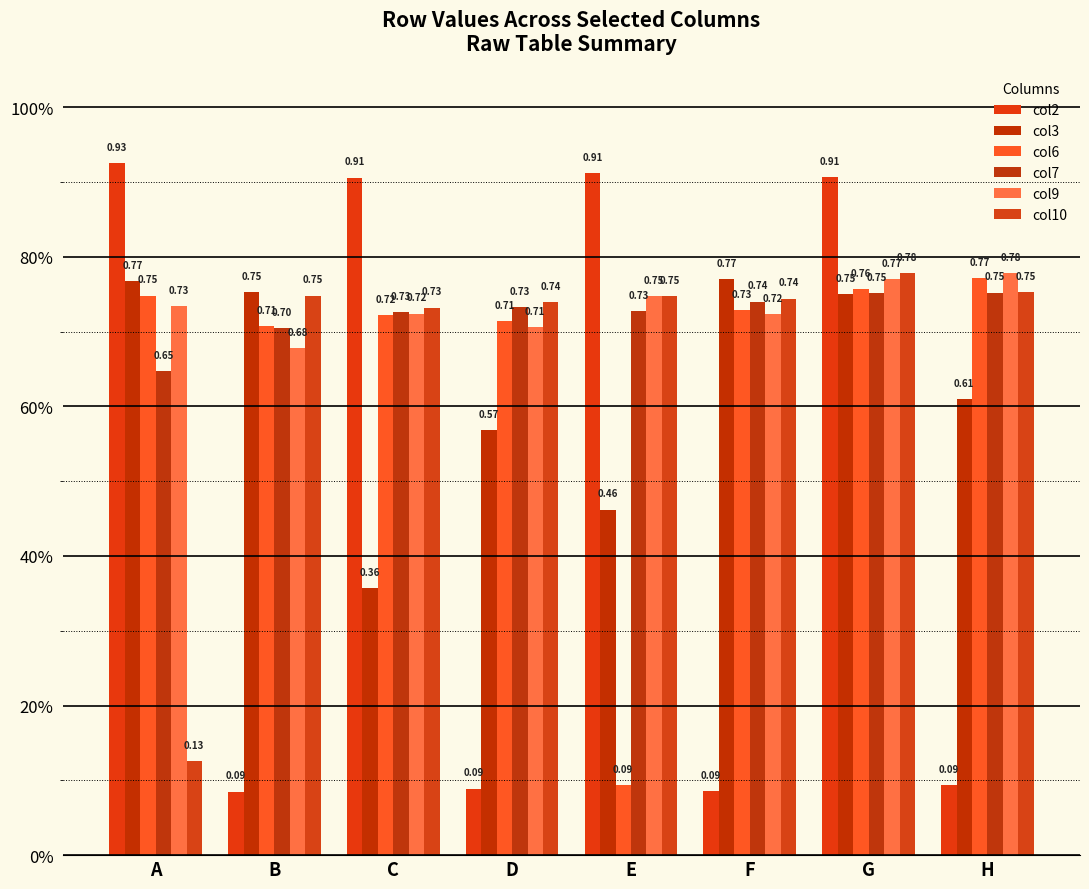

Reading left to right, list all the values displayed in this chart.

col2: A=0.9	B=0.1	C=0.9	D=0.1	E=0.9	F=0.1	G=0.9	H=0.1
col3: A=0.8	B=0.8	C=0.4	D=0.6	E=0.5	F=0.8	G=0.8	H=0.6
col6: A=0.7	B=0.7	C=0.7	D=0.7	E=0.1	F=0.7	G=0.8	H=0.8
col7: A=0.6	B=0.7	C=0.7	D=0.7	E=0.7	F=0.7	G=0.8	H=0.8
col9: A=0.7	B=0.7	C=0.7	D=0.7	E=0.7	F=0.7	G=0.8	H=0.8
col10: A=0.1	B=0.7	C=0.7	D=0.7	E=0.7	F=0.7	G=0.8	H=0.8